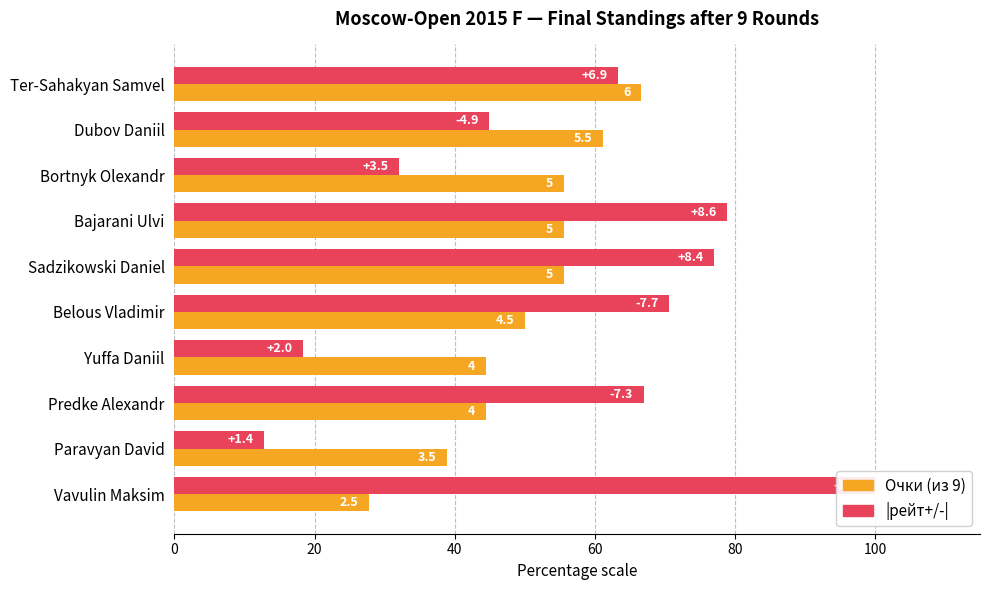

What is the spread (max minus min) of values at Predke Alexandr?

22.5